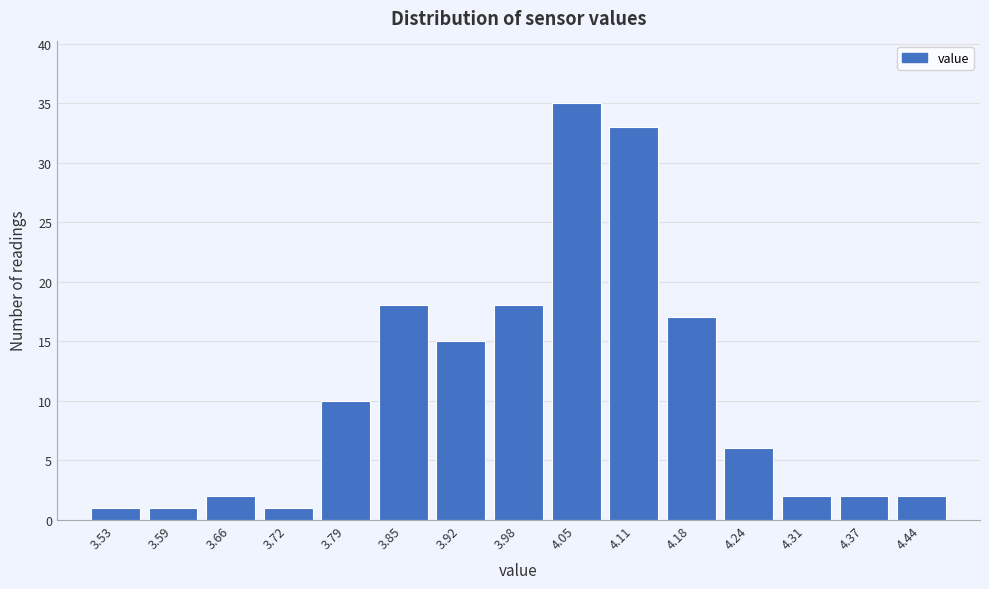

Reading left to right, transcribe all the data shown in this chart.

1	1	2	1	10	18	15	18	35	33	17	6	2	2	2